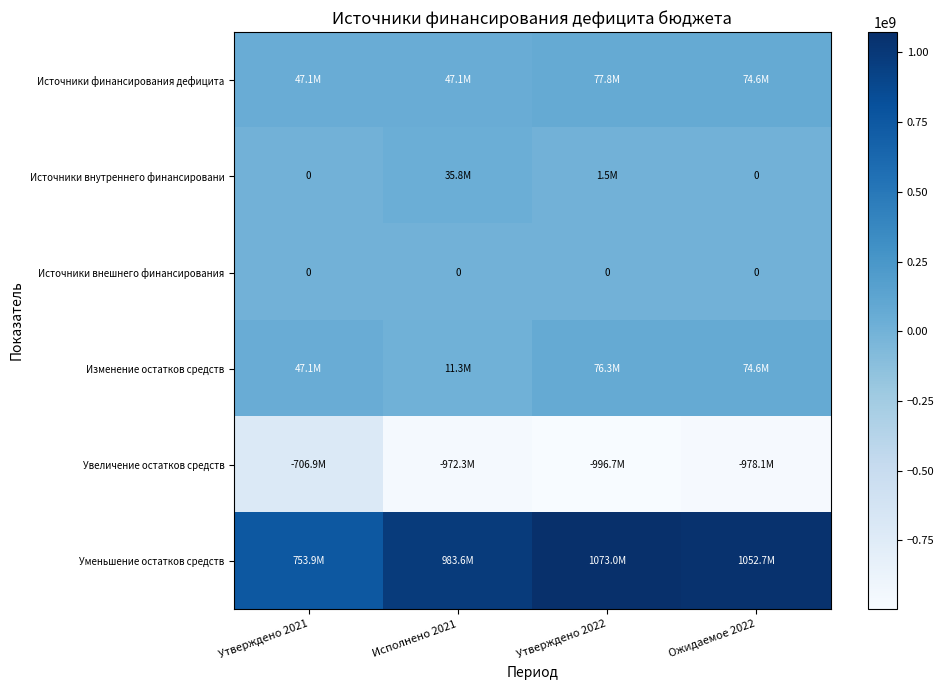

Rank the series by their maximum value, from lowest to highest.

Увеличение остатков средств, Источники внешнего финансирования, Источники внутреннего финансировани, Изменение остатков средств, Источники финансирования дефицита, Уменьшение остатков средств